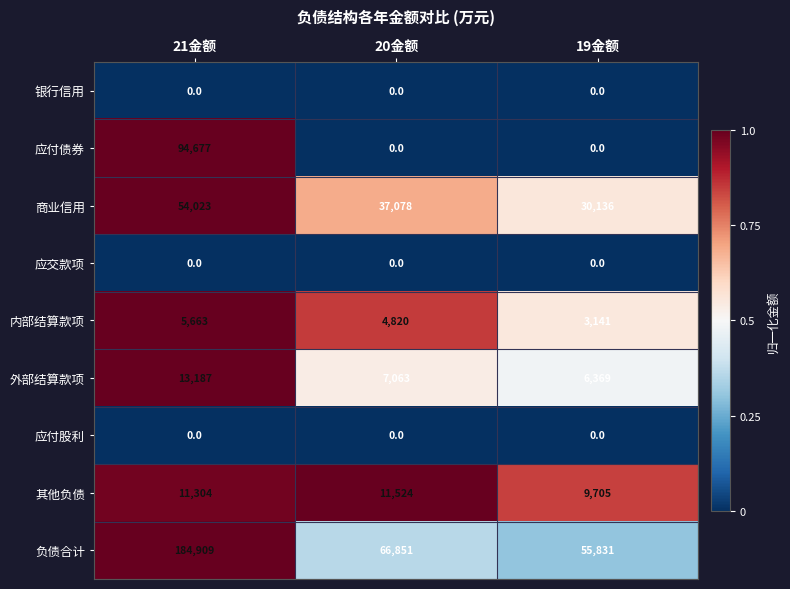

Reading left to right, list all the values displayed in this chart.

银行信用: 0	0	0
应付债券: 94677	0	0
商业信用: 54023	37078	30136
应交款项: 0	0	0
内部结算款项: 5663	4820	3141
外部结算款项: 13187	7063	6369
应付股利: 0	0	0
其他负债: 11304	11524	9705
负债合计: 184909	66851	55831